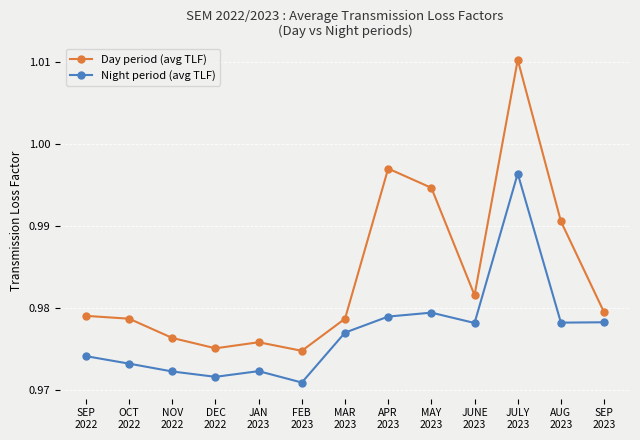

Is the value of Day period (avg TLF) at SEP
2023 greater than the value of Night period (avg TLF) at MAR
2023?

Yes